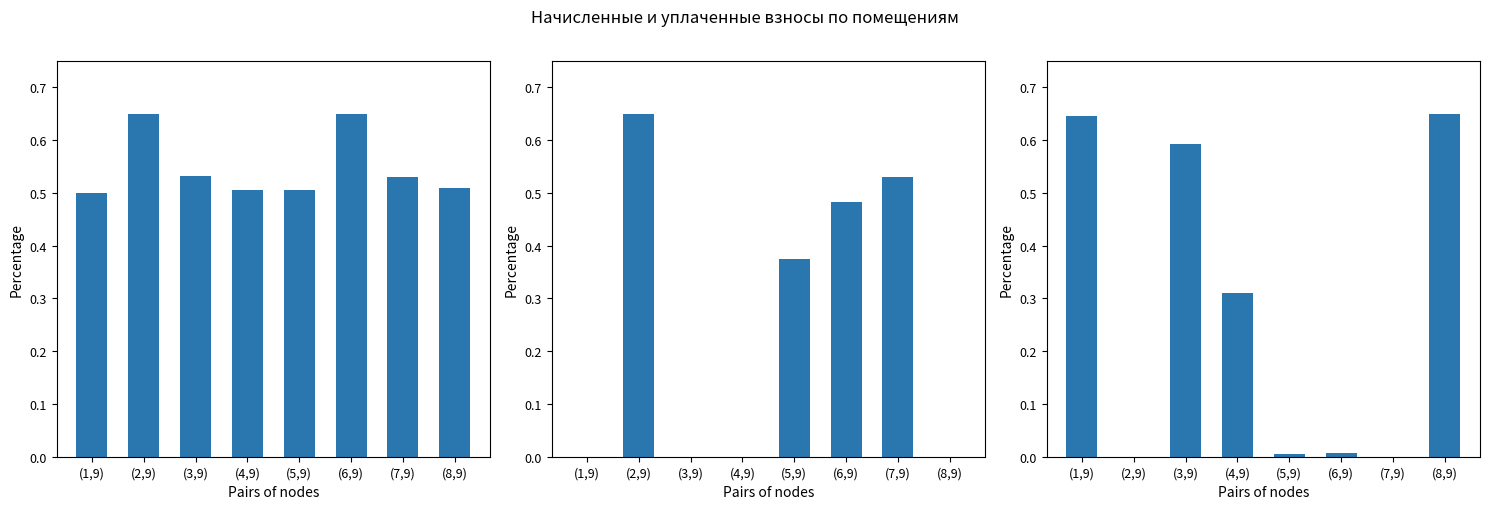

Count the number of categories in the chart.

8